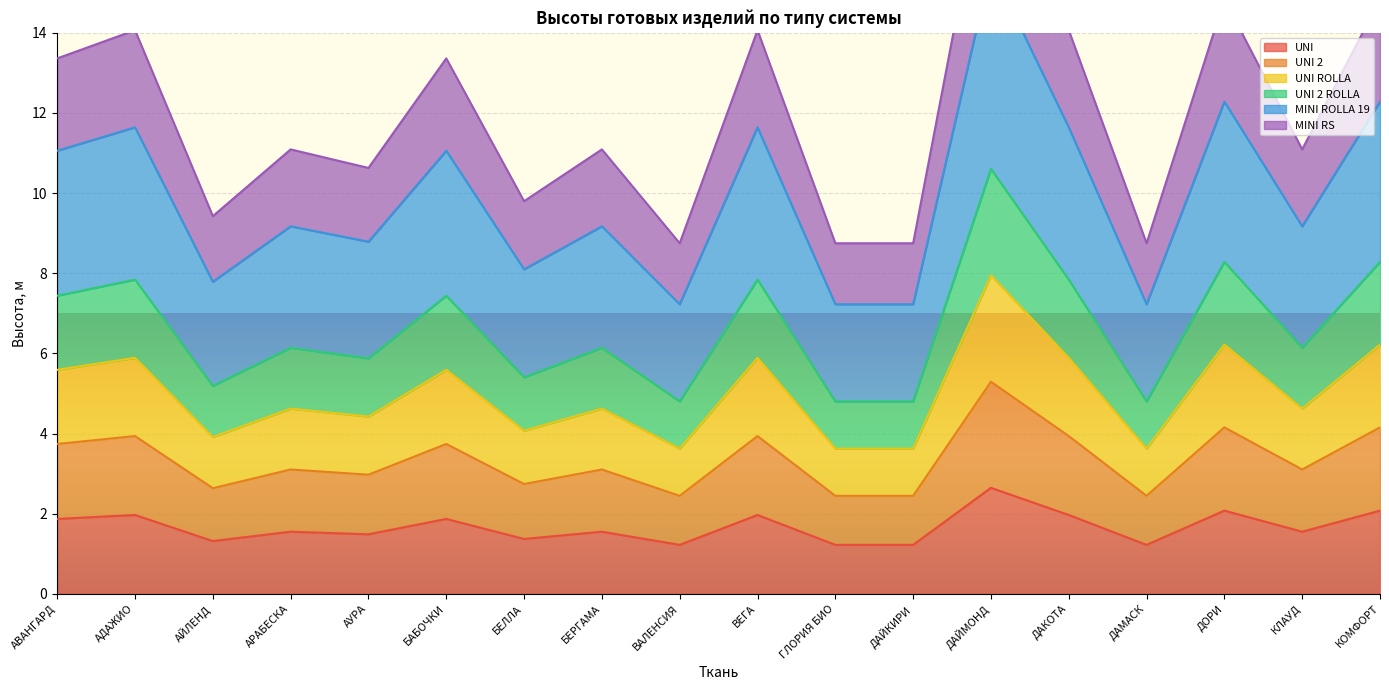

In MINI RS, how many points are lower than both neighbors (excluding endpoints)?

6